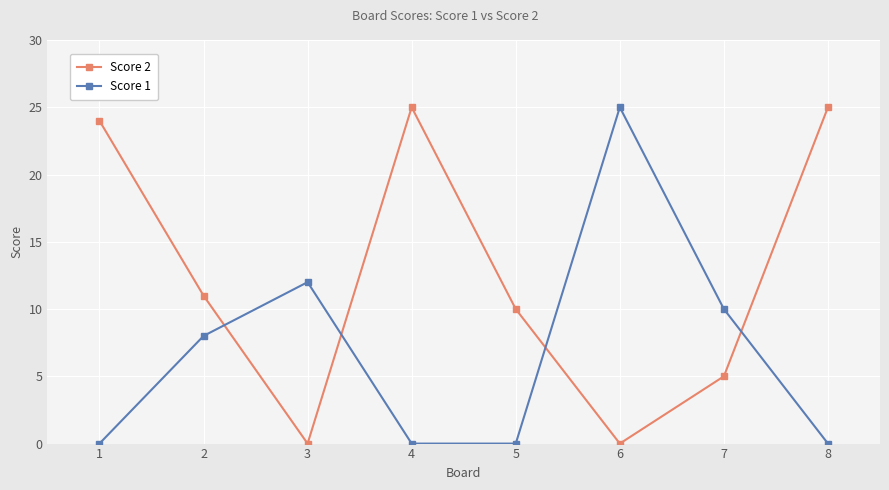

Reading left to right, transcribe all the data shown in this chart.

Score 2: 1=24	2=11	3=0	4=25	5=10	6=0	7=5	8=25
Score 1: 1=0	2=8	3=12	4=0	5=0	6=25	7=10	8=0